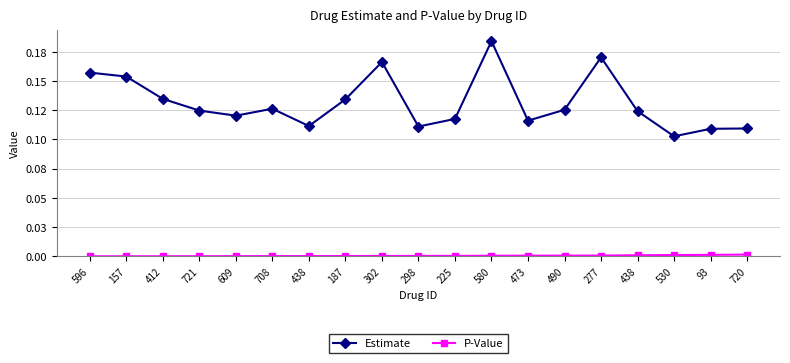

At 298, list the series in order from largest to smallest.

Estimate, P-Value